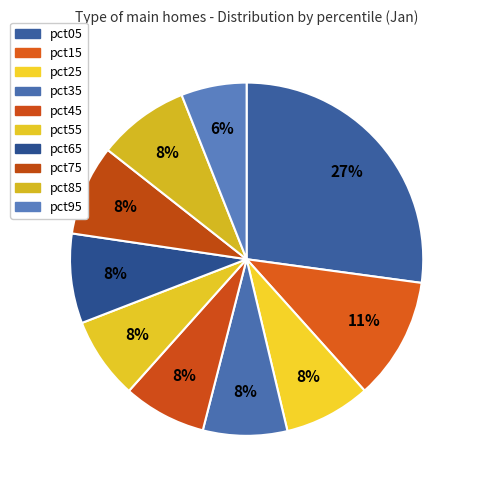

What is the change in value from pct15 to pct85?

-0.4